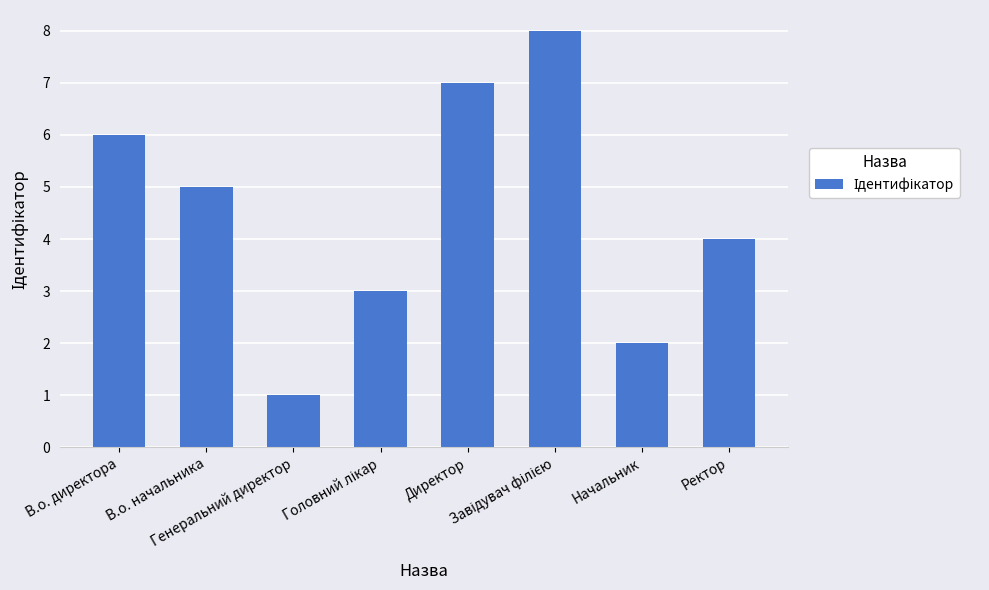

What is the difference between the second highest and second lowest values?

5